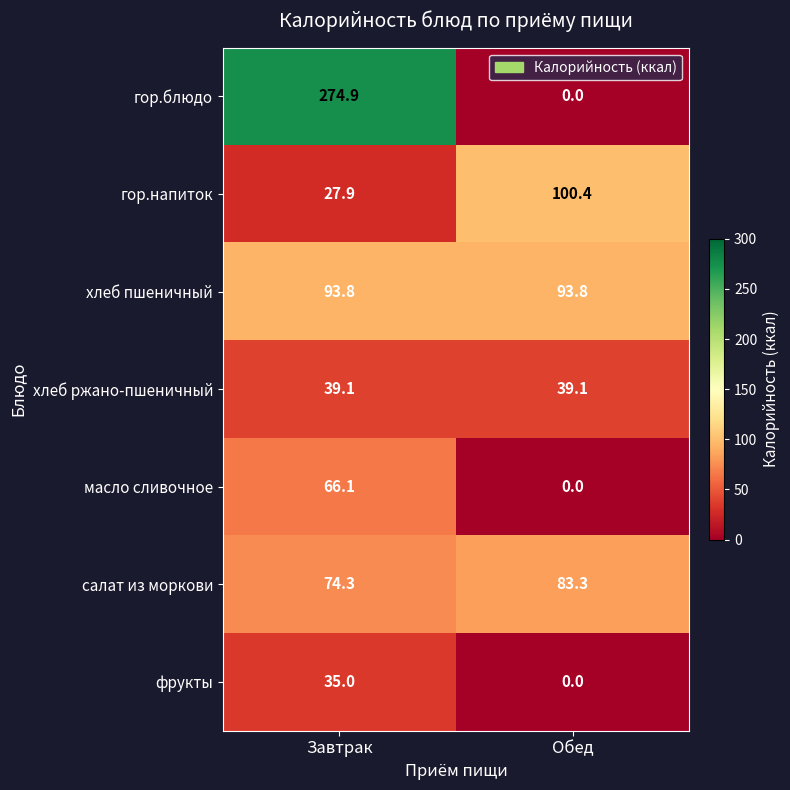

Reading right to left, transcribe all the data shown in this chart.

гор.блюдо: Обед=0.0	Завтрак=274.9
гор.напиток: Обед=100.4	Завтрак=27.9
хлеб пшеничный: Обед=93.8	Завтрак=93.8
хлеб ржано-пшеничный: Обед=39.1	Завтрак=39.1
масло сливочное: Обед=0.0	Завтрак=66.1
салат из моркови: Обед=83.3	Завтрак=74.3
фрукты: Обед=0.0	Завтрак=35.0